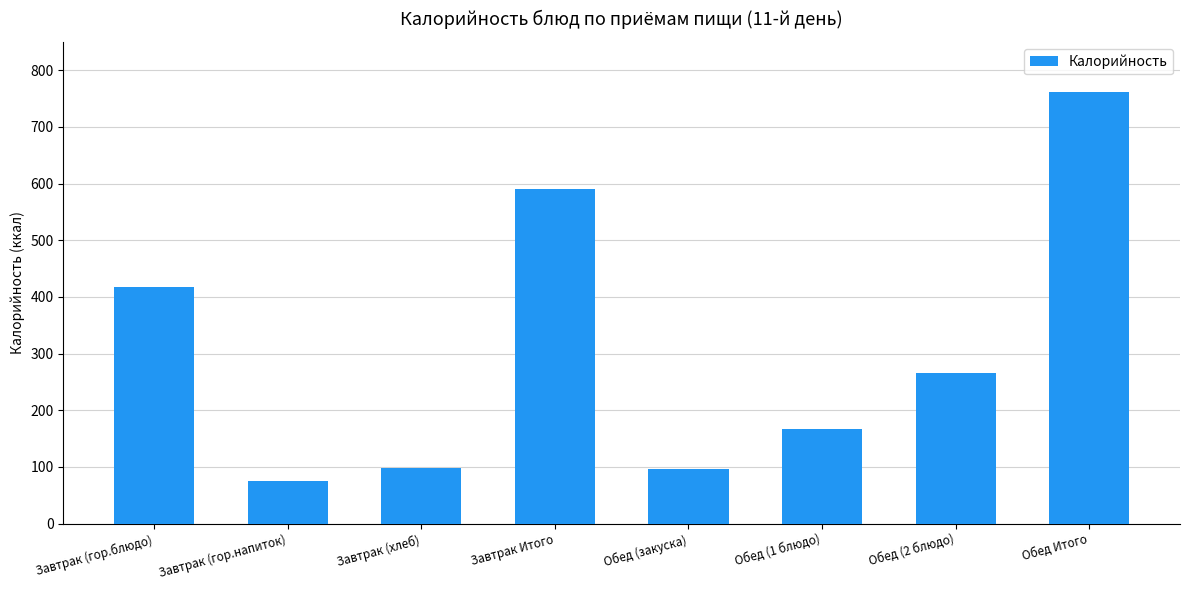

How many series are shown in this chart?

1